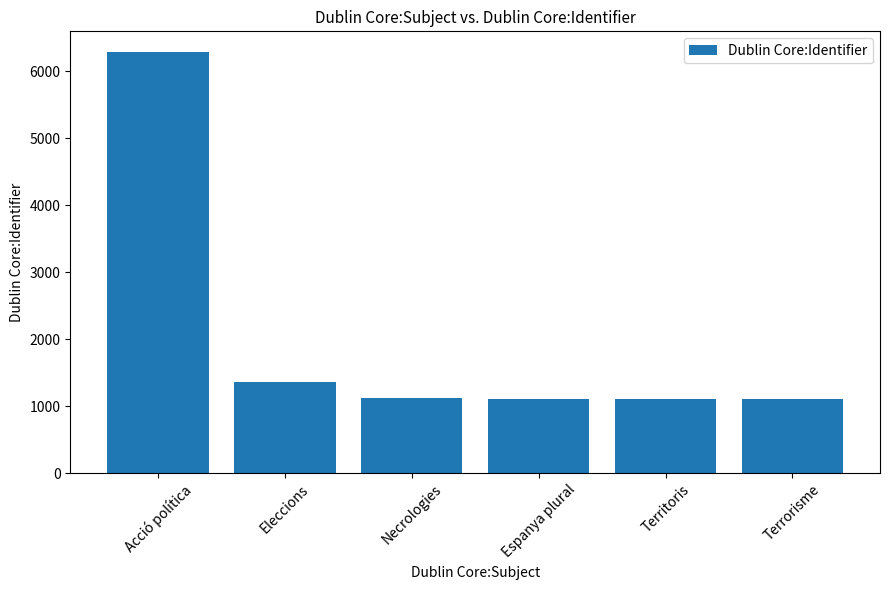

What is the label of the 3rd bar from the left?

Necrologies